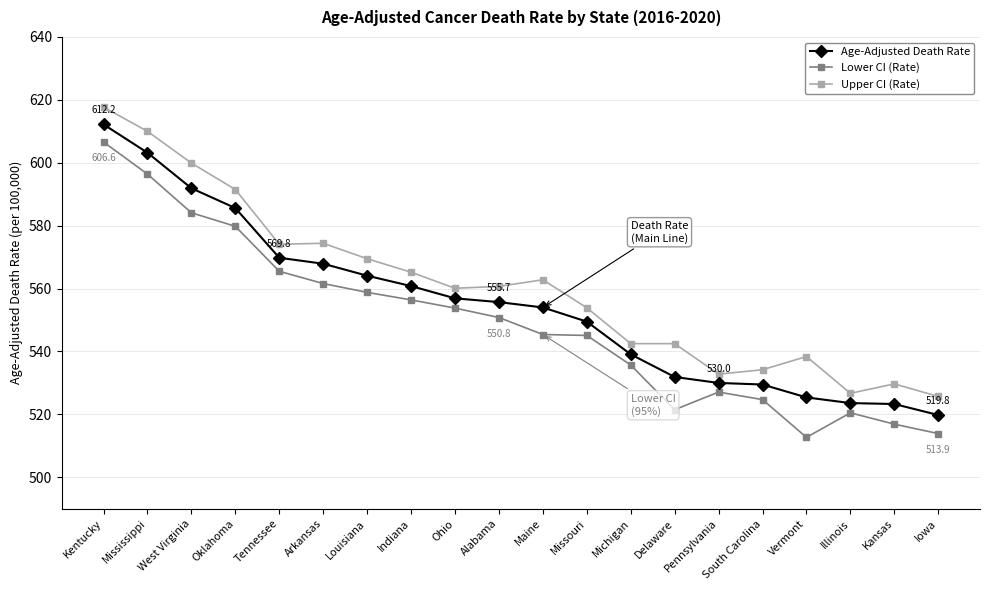

What is the lowest value of the Lower CI (Rate) series?

512.7